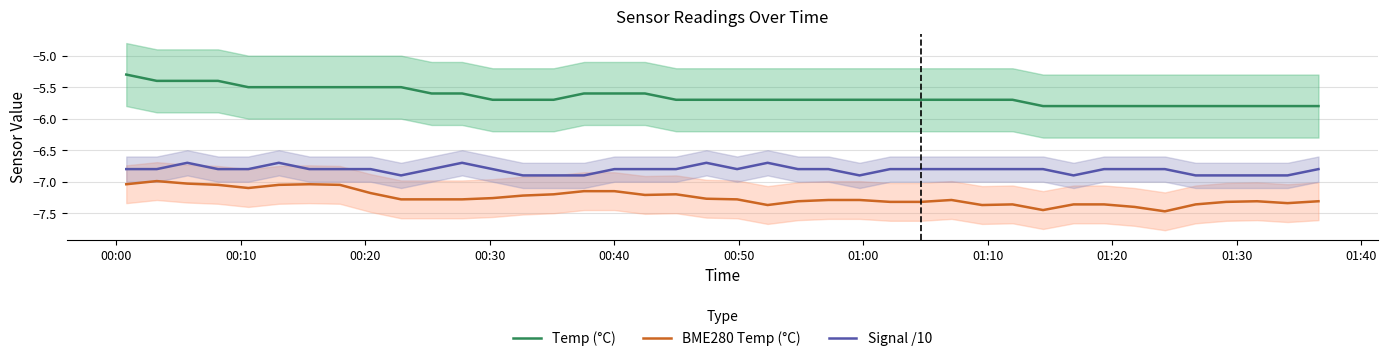

What is the lowest value of the Signal /10 series?

-6.9